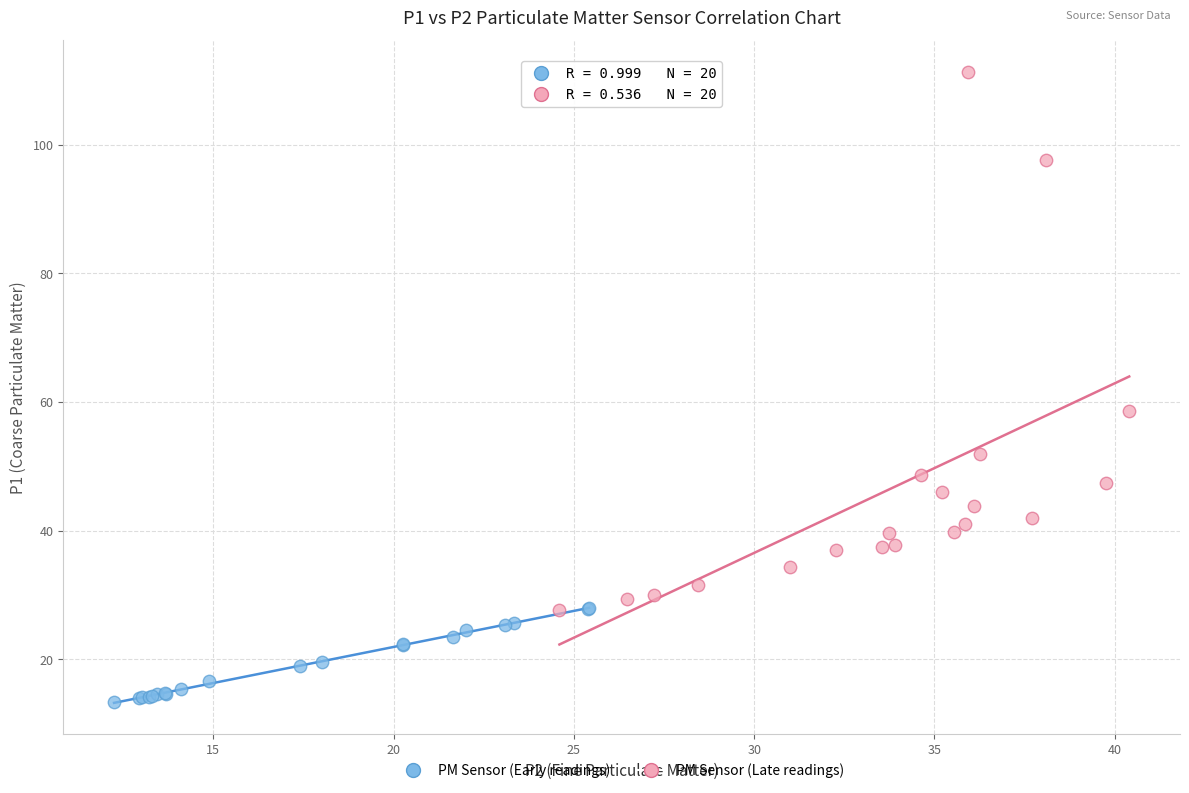

What are all the series names shown in the legend?

PM Sensor (Early readings), PM Sensor (Late readings)